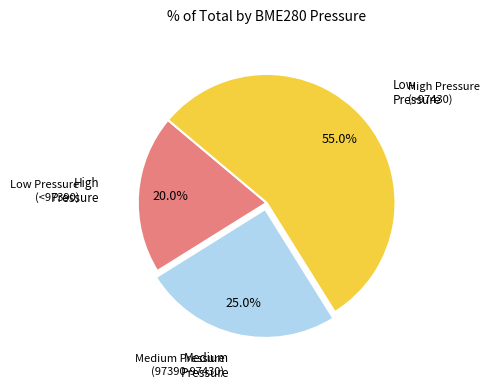

Is there a majority slice in this chart?

Yes